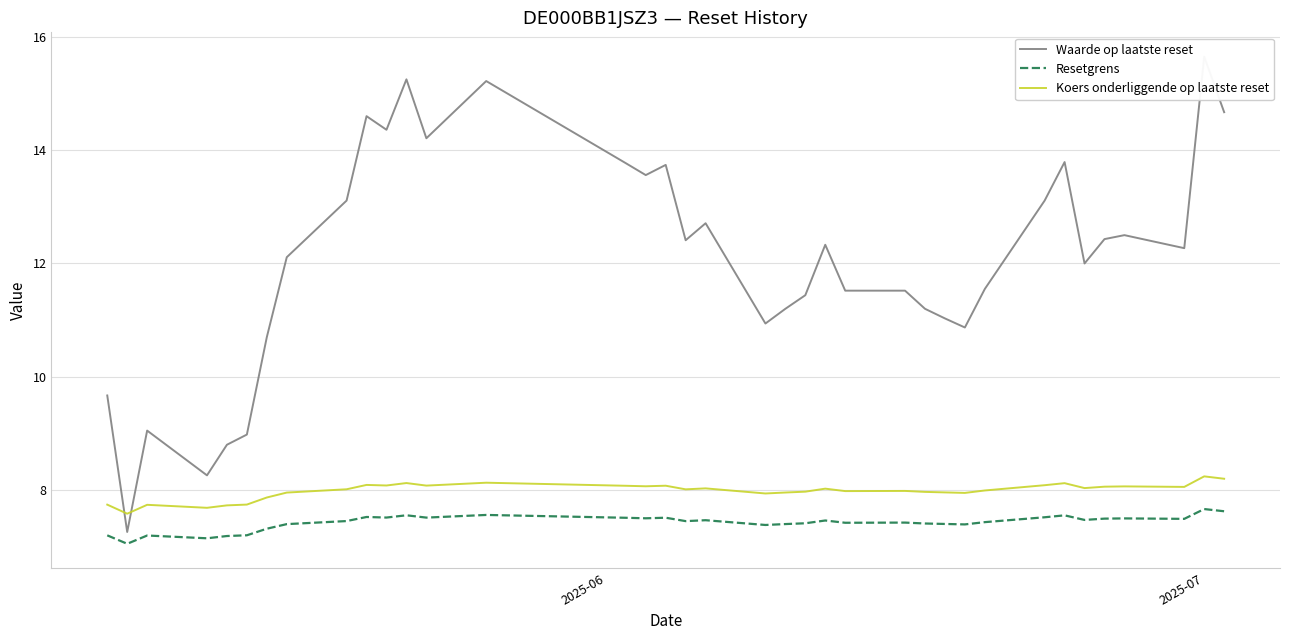

True or false: Resetgrens and Koers onderliggende op laatste reset intersect in this chart.

False